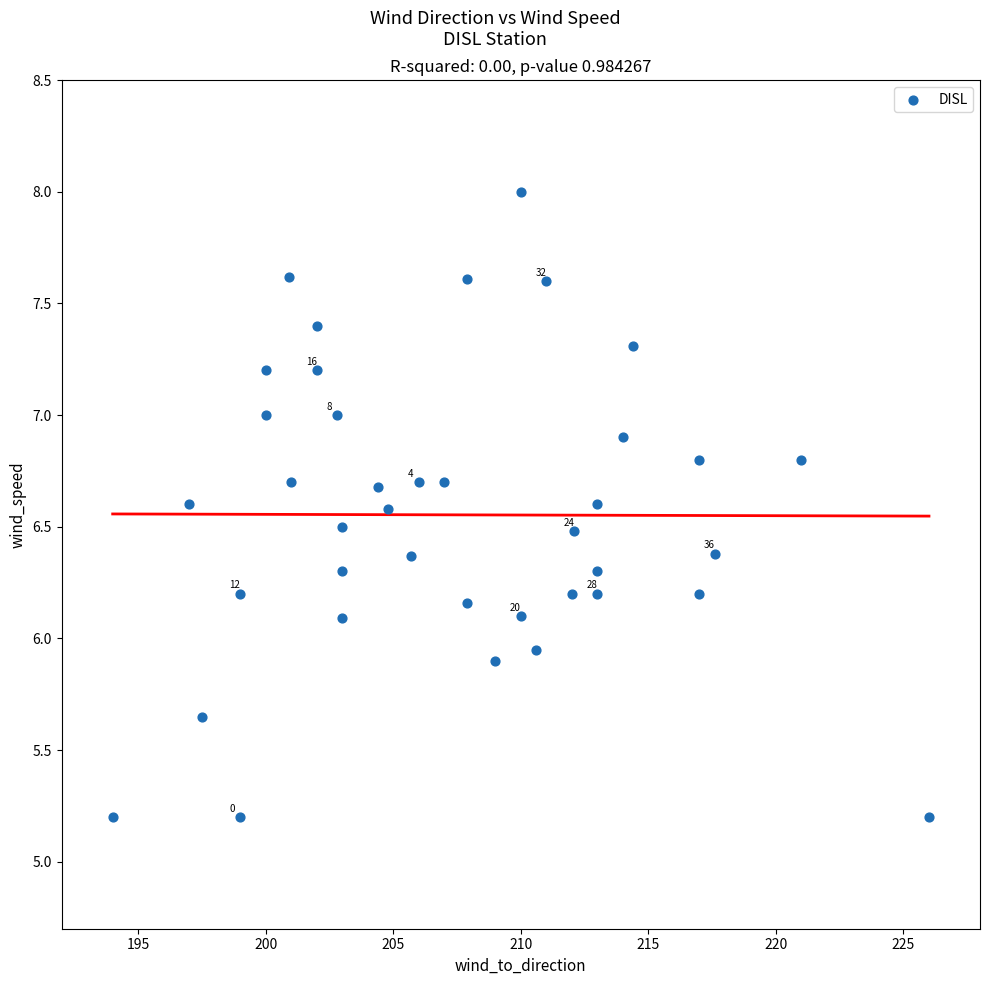

What is the range of Y values (max minus min)?

2.8